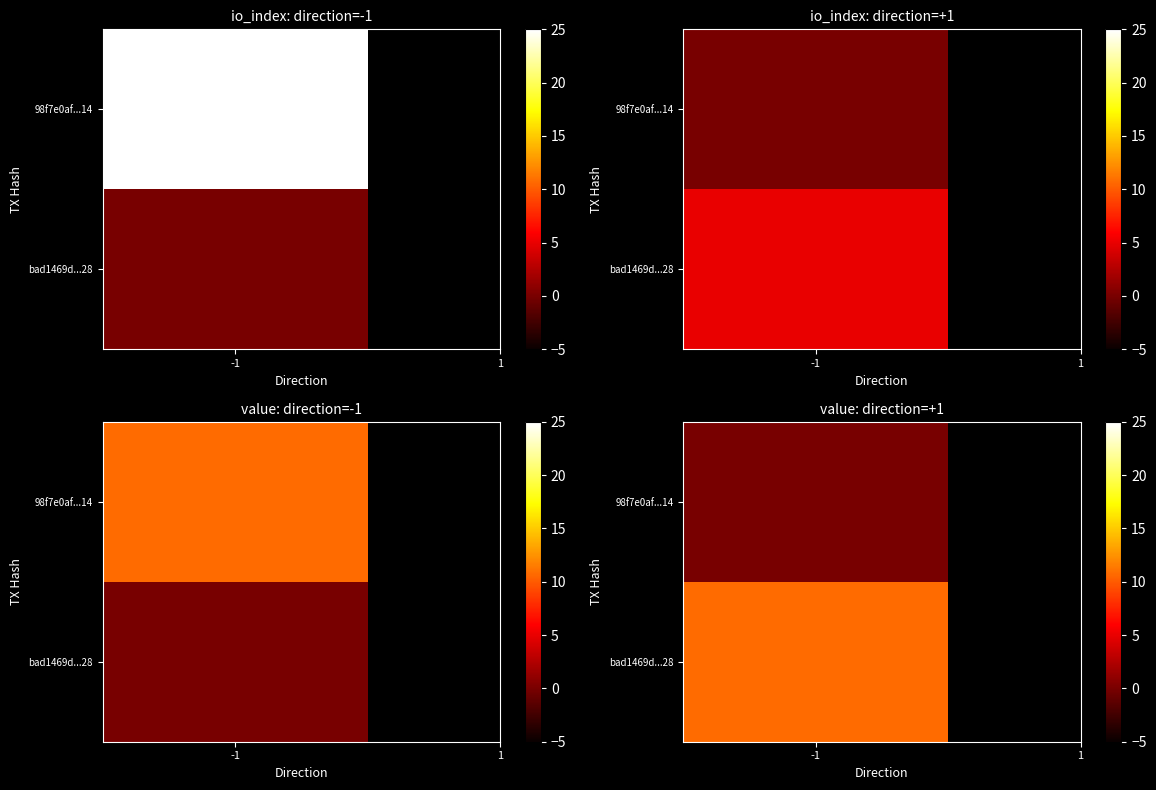

What is the average value of the 98f7e0af89285cc940930b43dfad7e377336714 series?

30